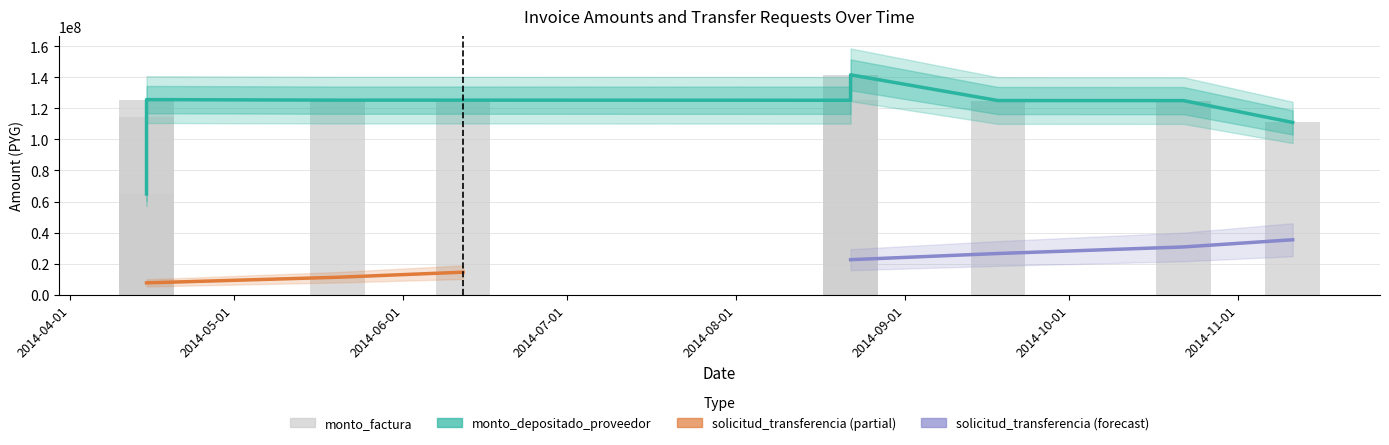

Rank the series at 2014-05-20 from highest to lowest value.

monto_factura, monto_depositado_proveedor, solicitud_transferencia